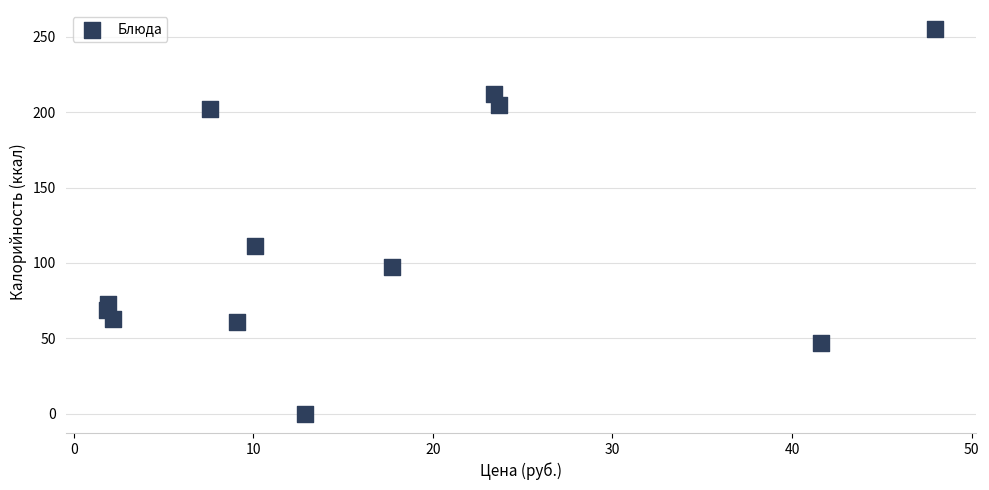

What is the average Y value?

116